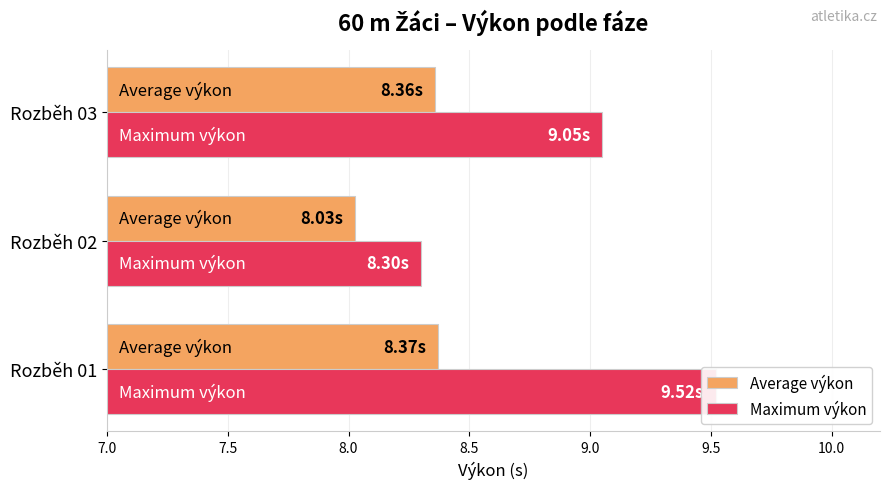

Rank the series at Rozběh 03 from lowest to highest value.

Average výkon, Maximum výkon